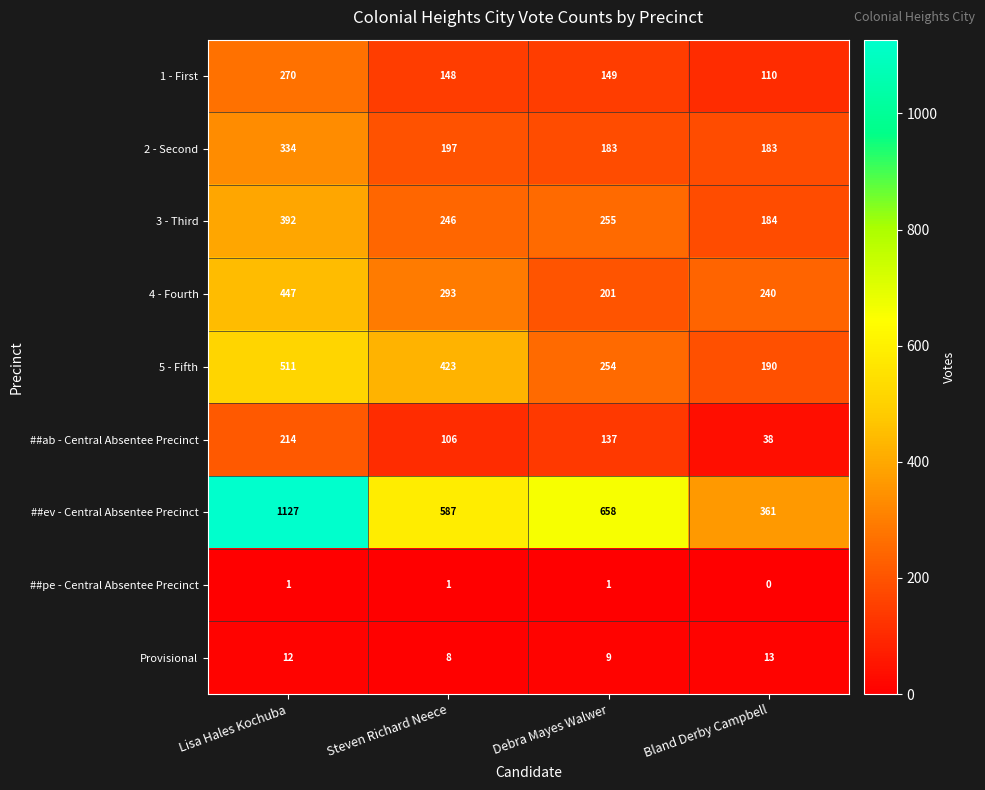

List the labels in order of 5 - Fifth value, smallest first.

Bland Derby Campbell, Debra Mayes Walwer, Steven Richard Neece, Lisa Hales Kochuba